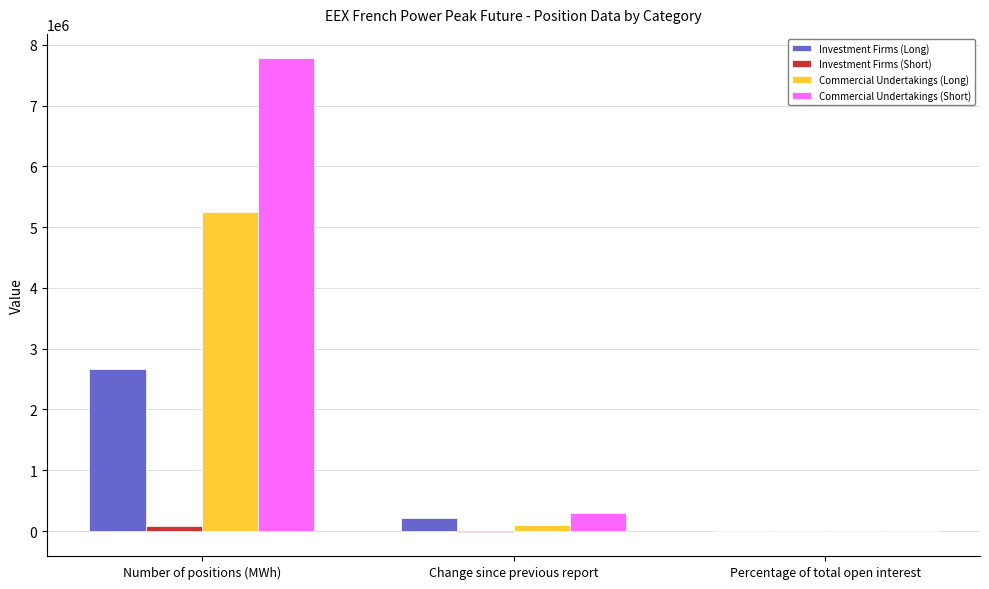

What is the approximate value of Commercial Undertakings (Short) at Percentage of total open interest?

98.5